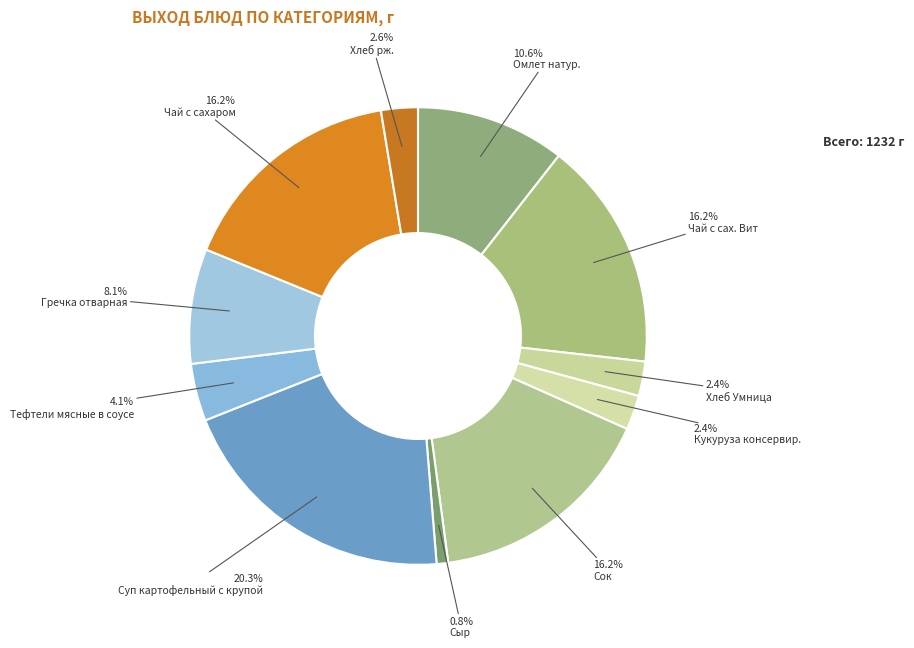

The Гречка отварная slice represents 8% of the pie. True or false?

True